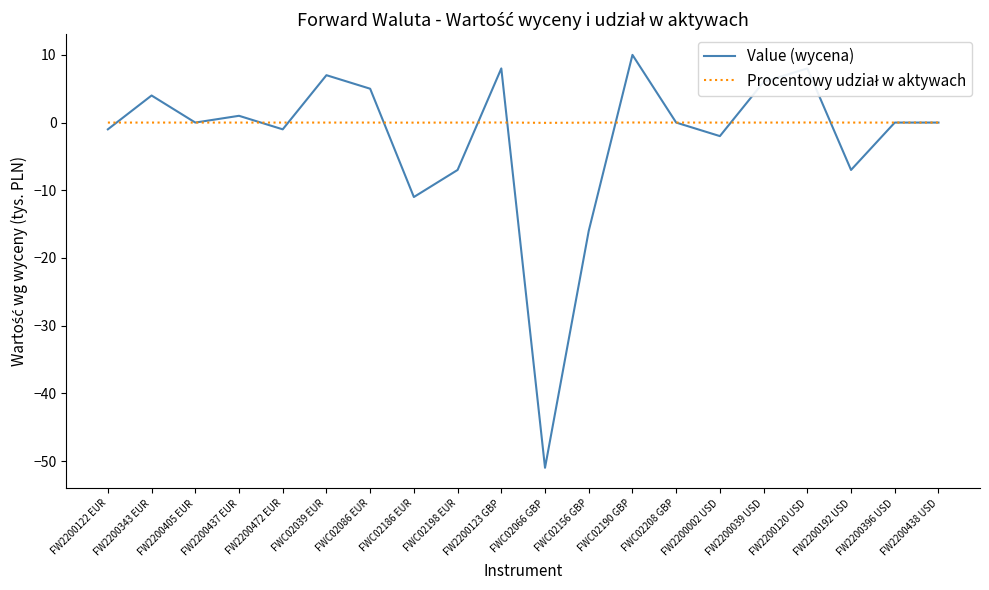

Which series has the largest range (max minus min)?

Value (wycena)